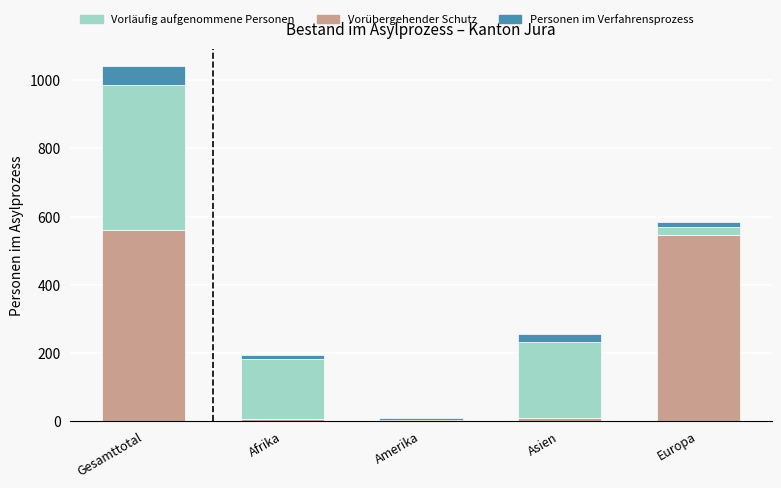

At which category is the sum across all series the highest?

Gesamttotal